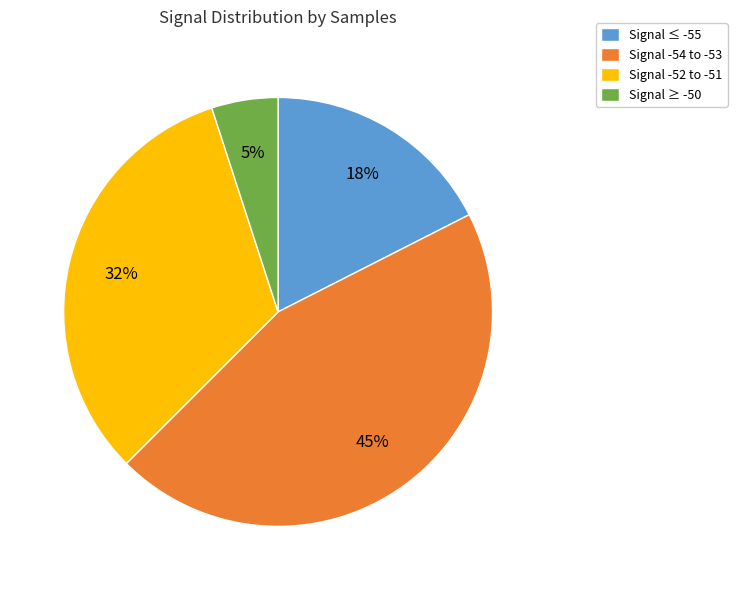

How many segments does this pie chart have?

4